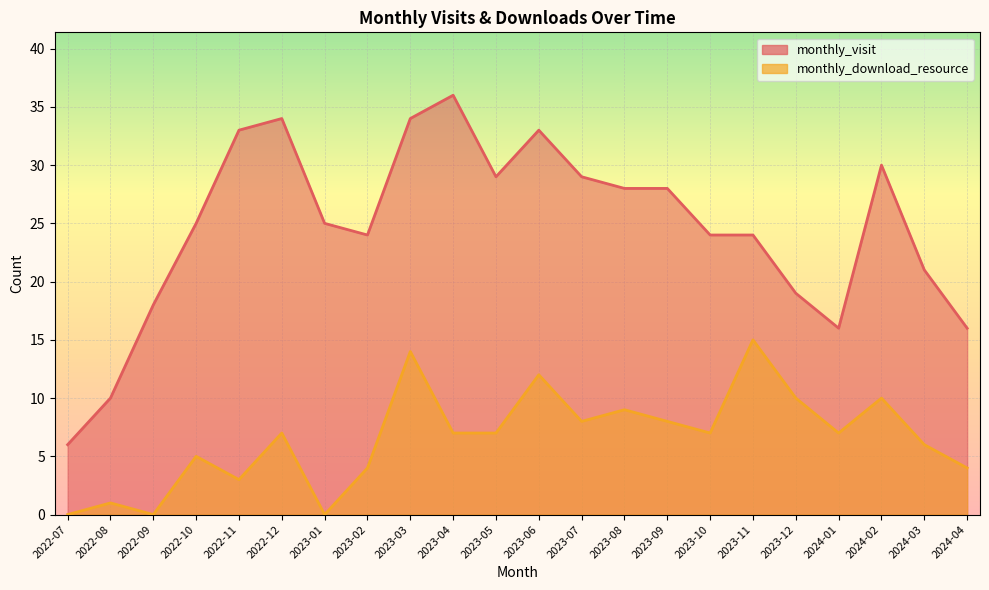

What is the greatest value displayed?

36